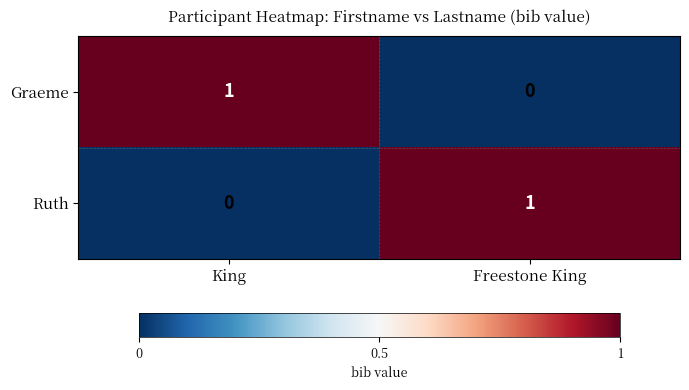

List the labels in order of Ruth value, smallest first.

King, Freestone King